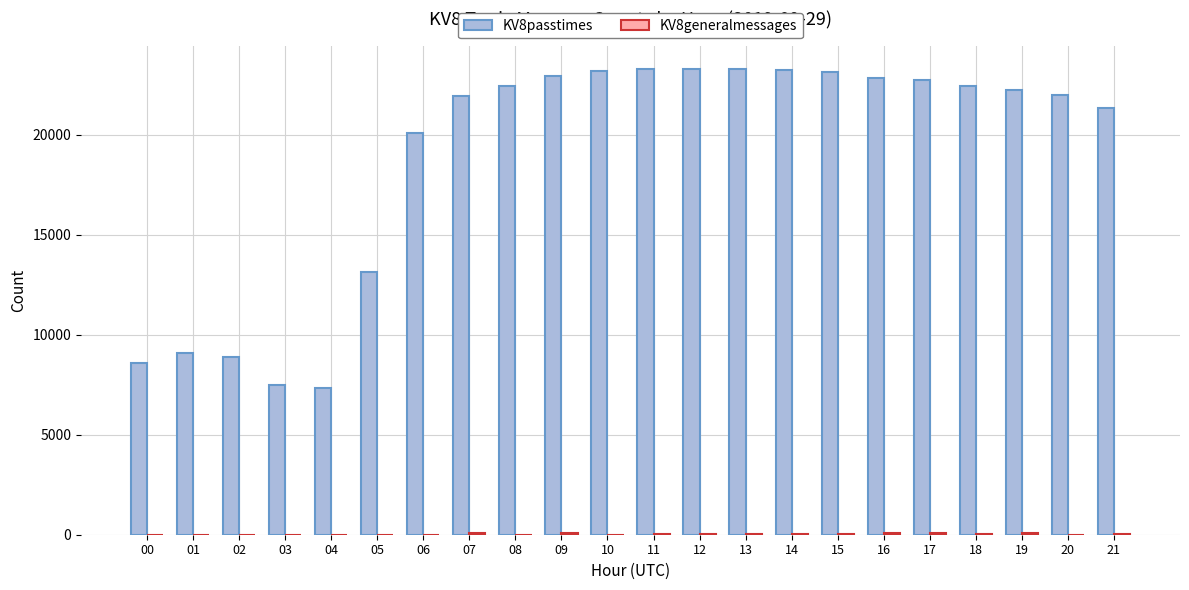

The value of KV8passtimes at 05 is 13159. True or false?

True